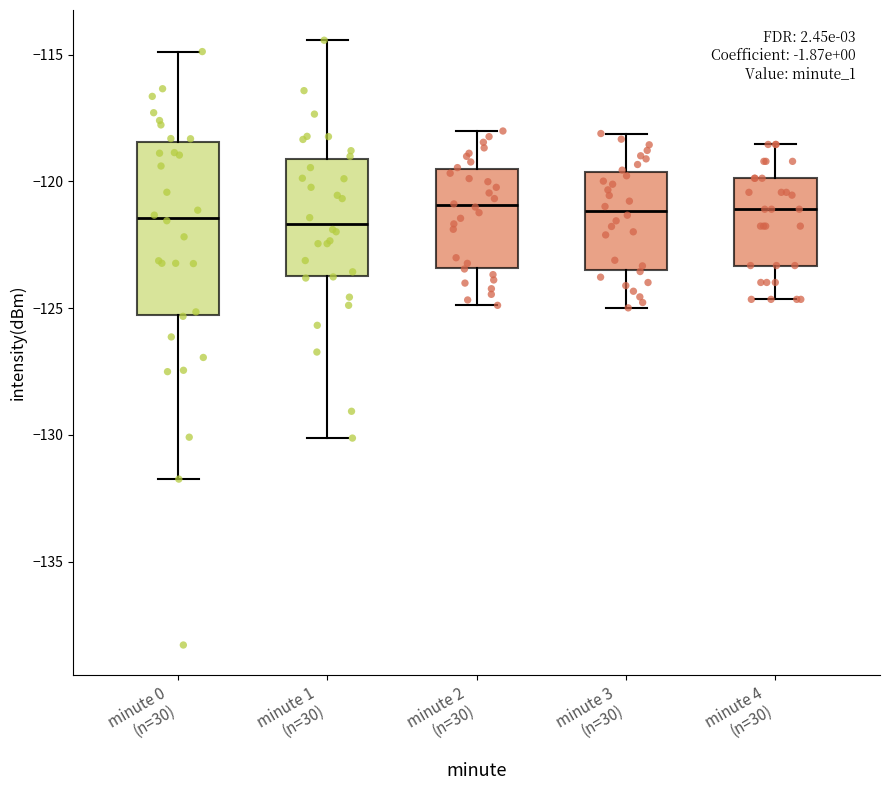

Reading left to right, read every box against the y-axis: the position of its median line, the range the box covers, and the ends of its whiskers. The values are not printed on the chart, so give them approximately, as read against the axis.

minute 0 (n=30): median -121.5, box -125.5 to -118.5, whiskers -131.5 to -115.0
minute 1 (n=30): median -121.5, box -123.5 to -119.0, whiskers -130.0 to -114.5
minute 2 (n=30): median -121.0, box -123.5 to -119.5, whiskers -125.0 to -118.0
minute 3 (n=30): median -121.0, box -123.5 to -119.5, whiskers -125.0 to -118.0
minute 4 (n=30): median -121.0, box -123.5 to -120.0, whiskers -124.5 to -118.5